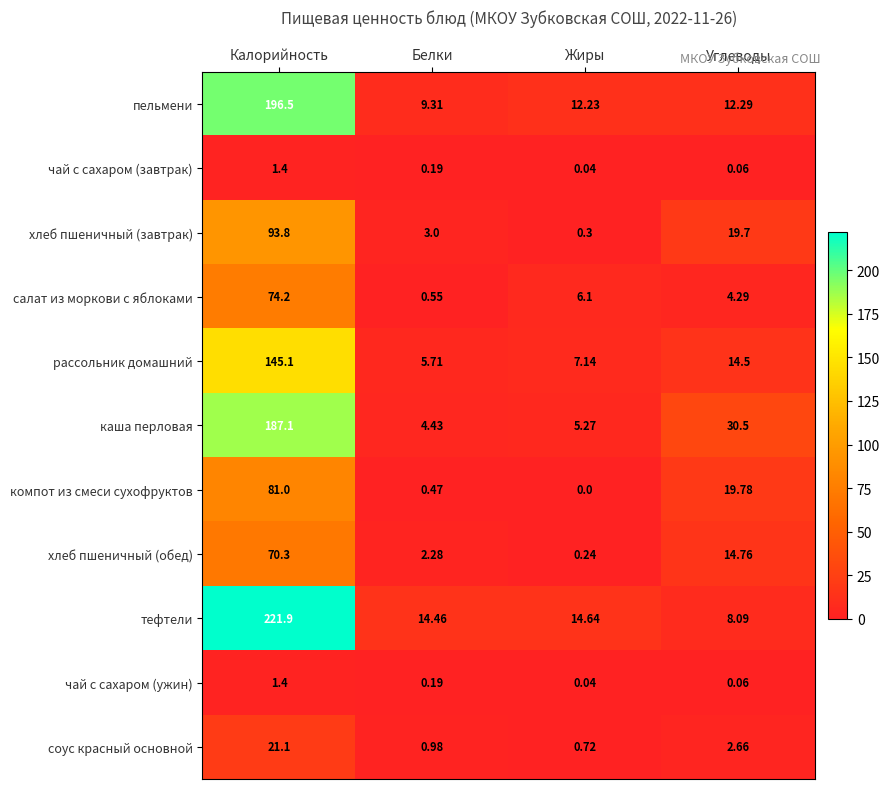

Between Калорийность and Углеводы, which series saw the biggest shift?

тефтели